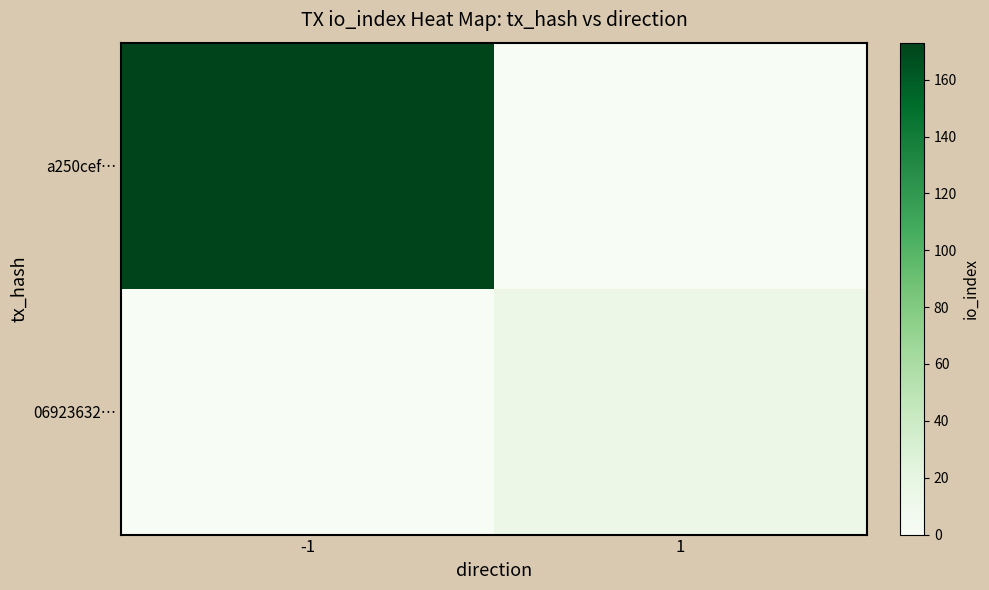

What is the spread (max minus min) of values at -1?

173